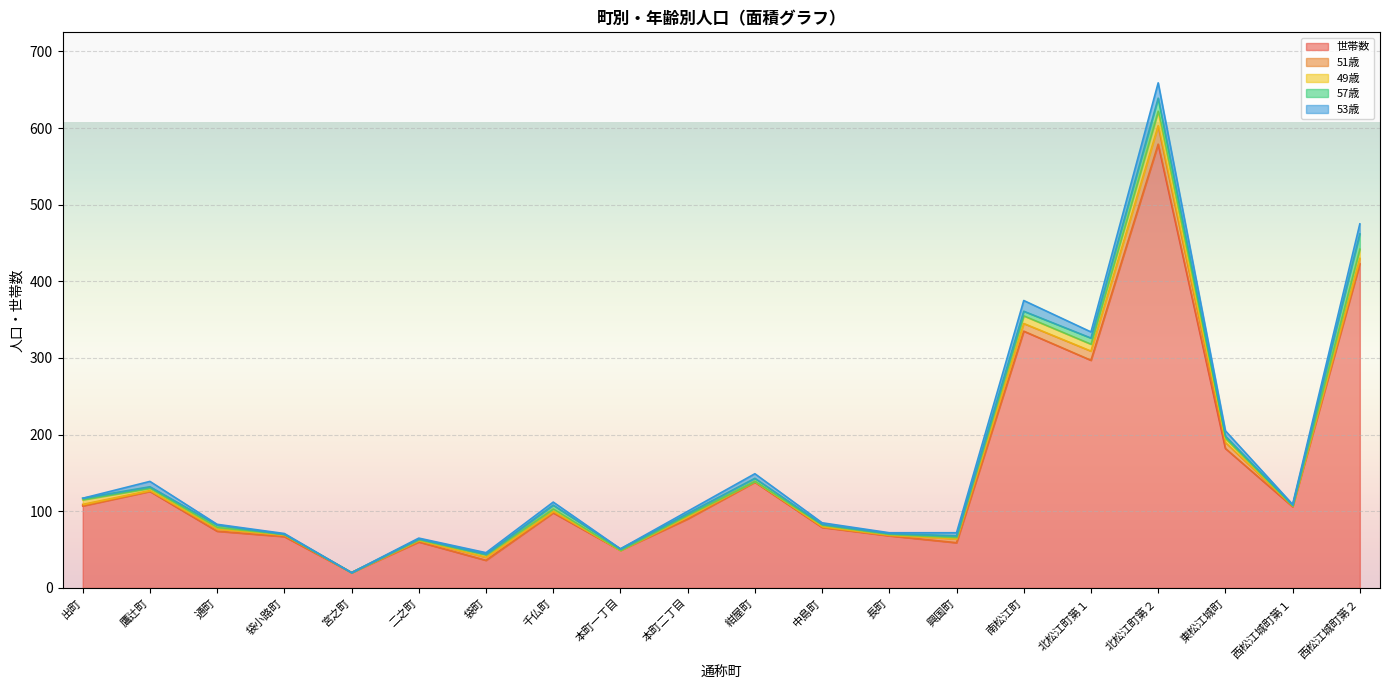

What is the total value across all series at 中島町?

85